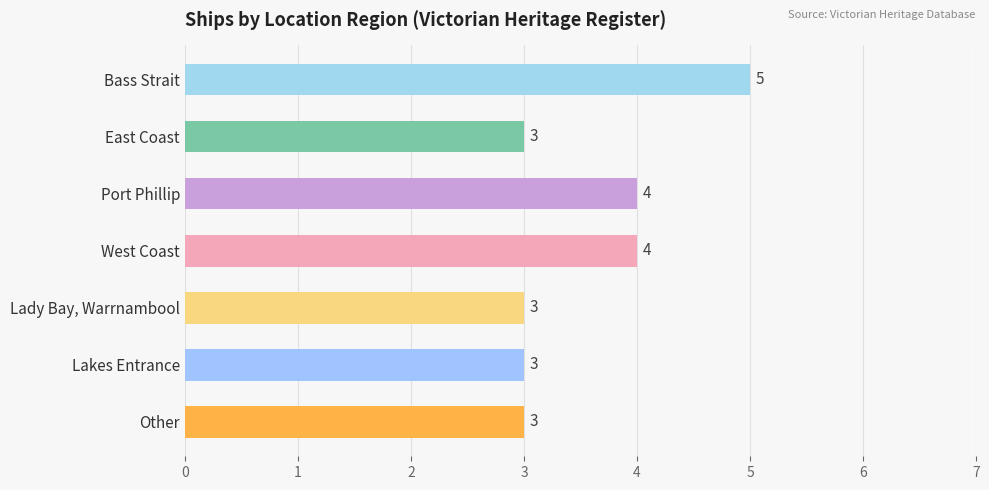

What is the ratio of the value at West Coast to the value at East Coast?

1.3